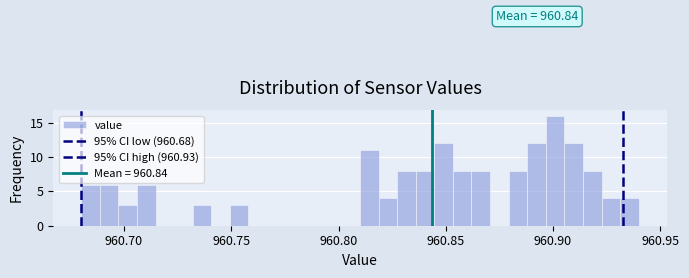

Read against the x-axis, roughly where is the centre of the tallest bar?

960.900